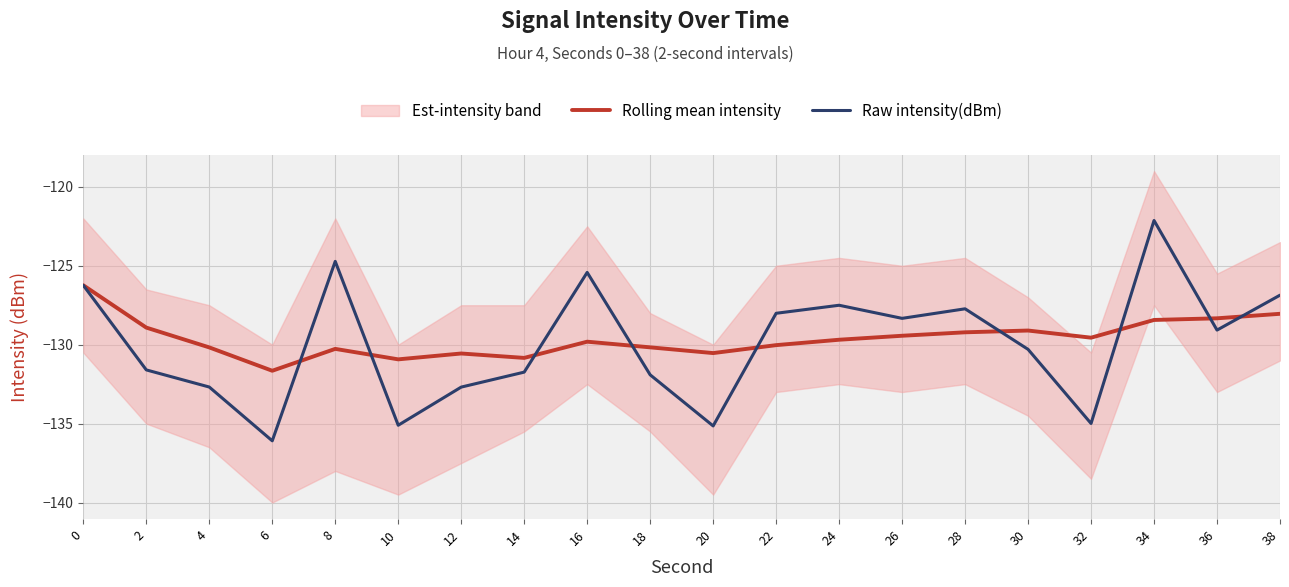

How many values in the Raw intensity(dBm) series exceed -129?

9